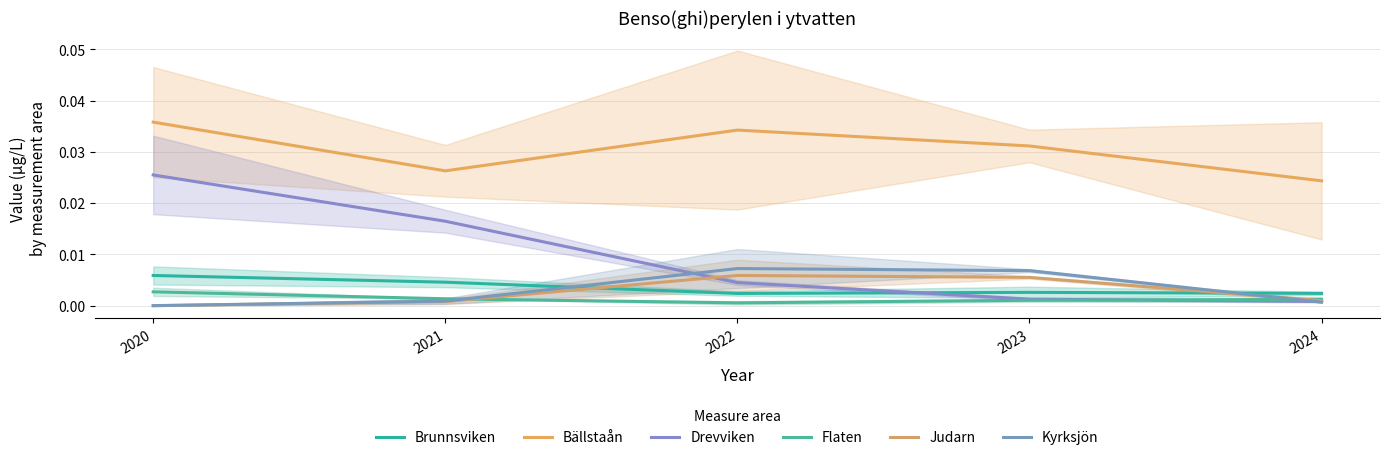

Does the chart have visible grid lines?

Yes